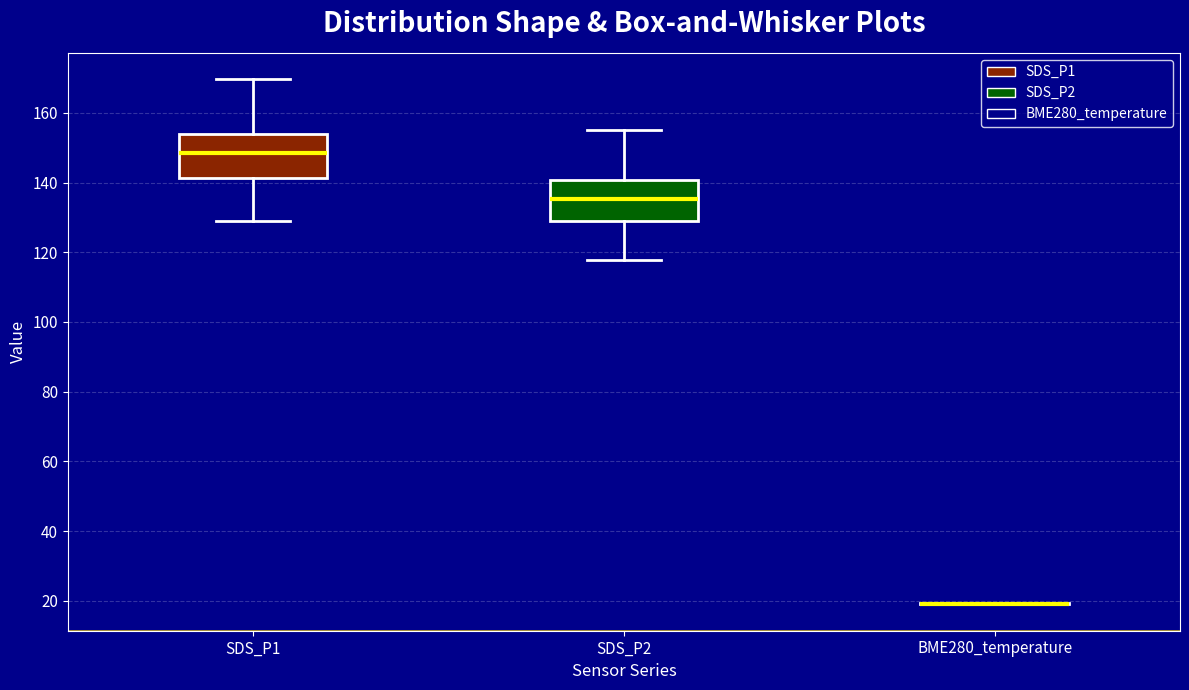

Where does the median line of the box for SDS_P1 sit on the y-axis? The values are not printed on the chart, so give them approximately, as read against the axis.

148